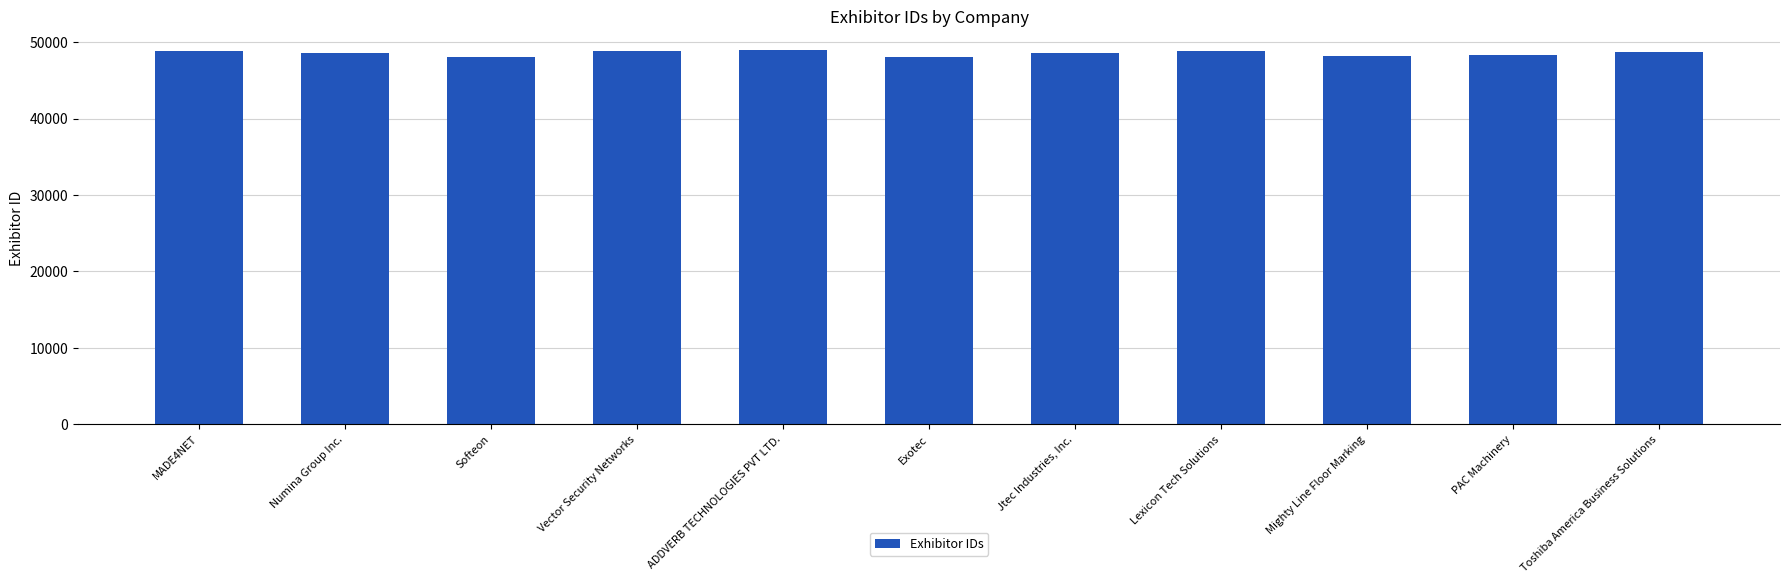

Rank the categories by value from lowest to highest.

Softeon, Exotec, Mighty Line Floor Marking, PAC Machinery, Jtec Industries, Inc., Numina Group Inc., Toshiba America Business Solutions, MADE4NET, Lexicon Tech Solutions, Vector Security Networks, ADDVERB TECHNOLOGIES PVT LTD.